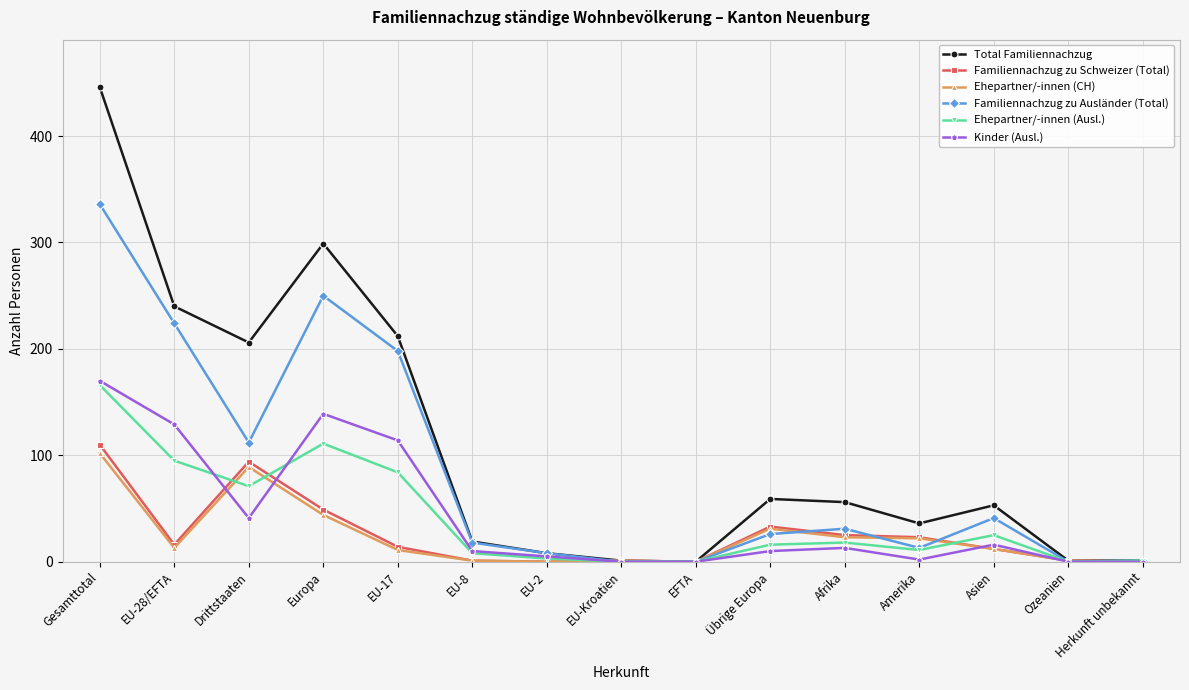

At which category does Total Familiennachzug reach its first local peak?

Europa